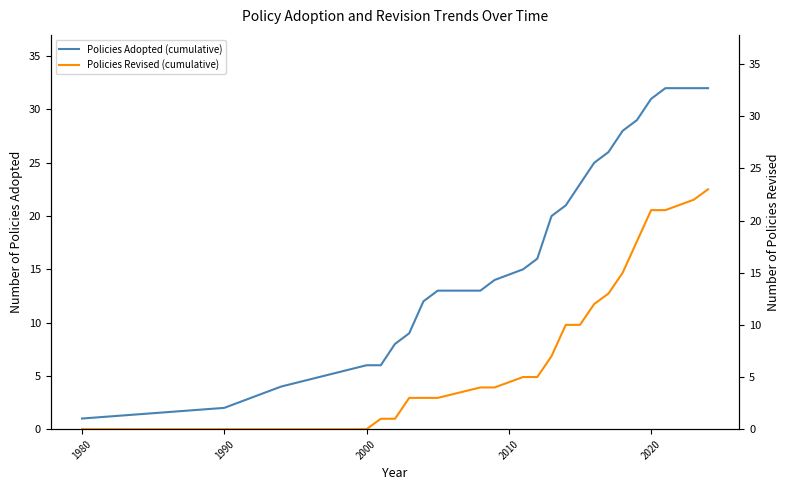

The value of Policies Revised (cumulative) at 2000 is 0. True or false?

True